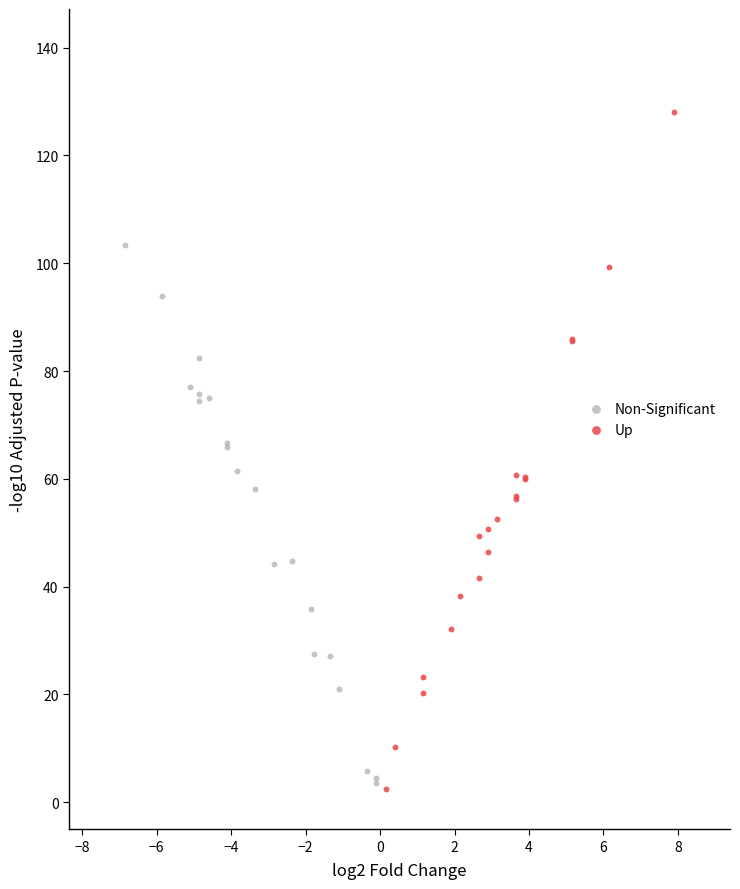

What are all the series names shown in the legend?

Non-Significant, Up